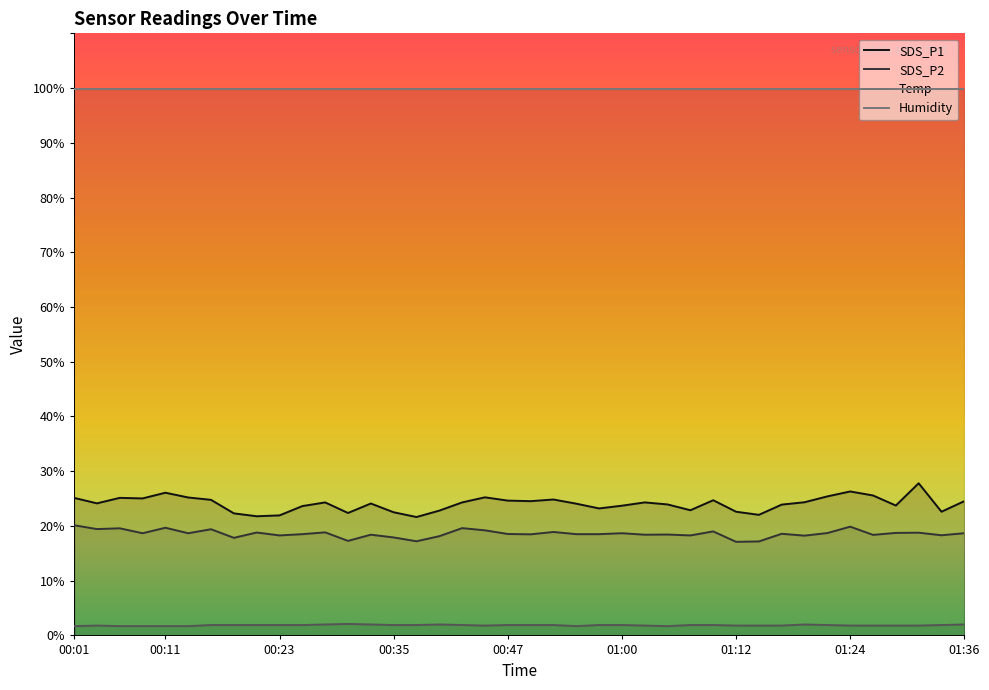

At 00:01, list the series in order from smallest to largest.

Temp, SDS_P2, SDS_P1, Humidity